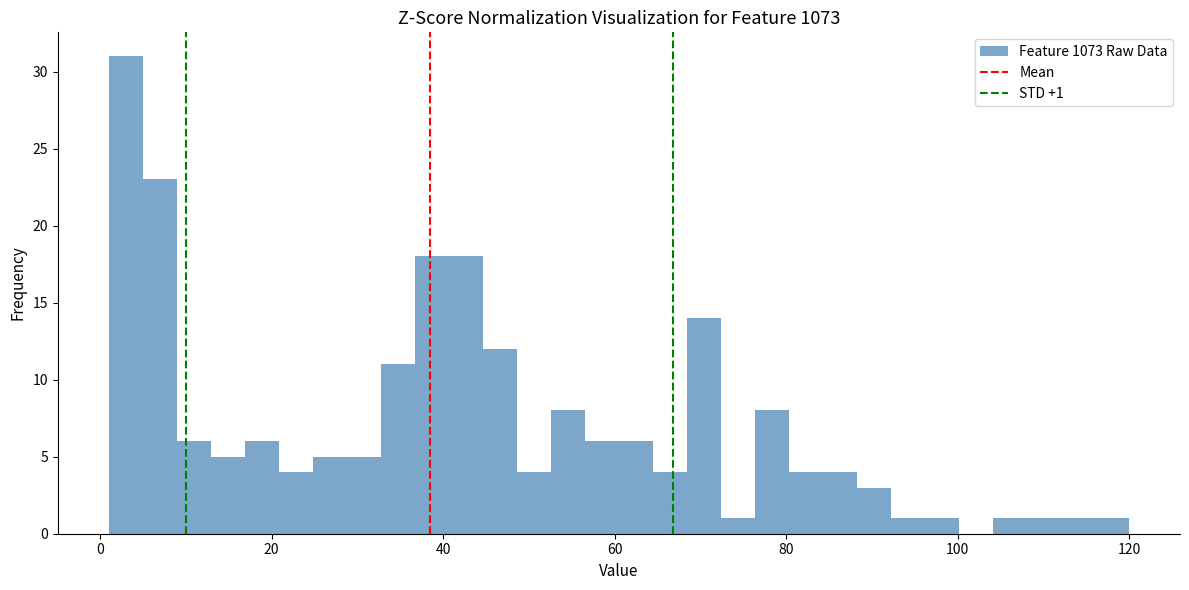

Around what value on the x-axis is the tallest bar? Give the approximate position of its centre, as read against the axis.

2